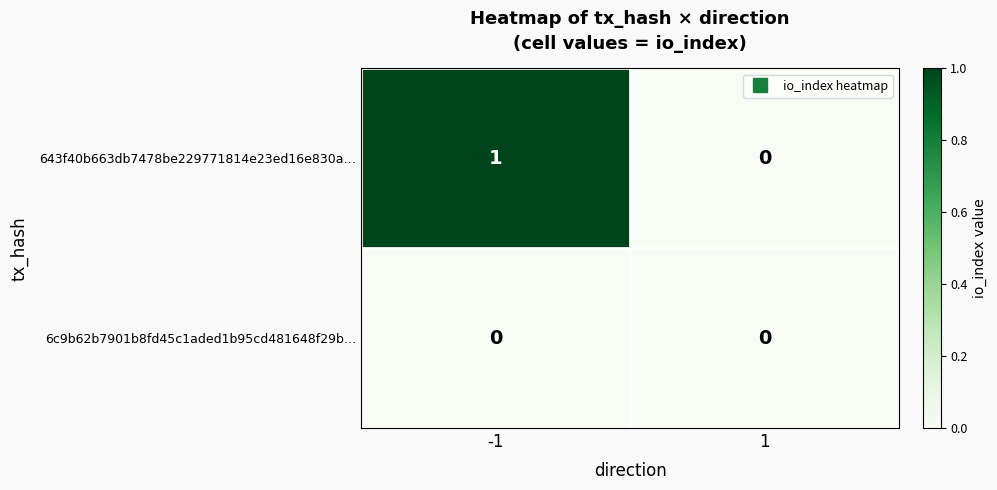

The 643f40b663db7478be229771814e23ed16e830a… series shows 0 at -1. True or false?

False